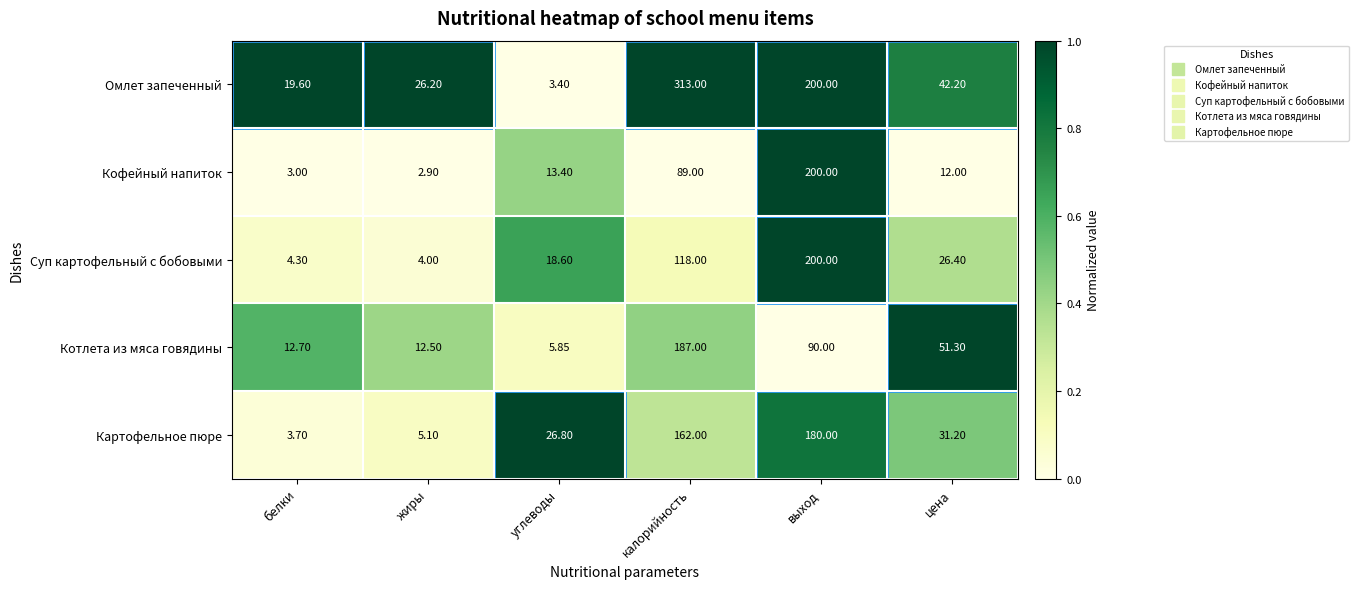

At which category is the sum across all series the highest?

выход